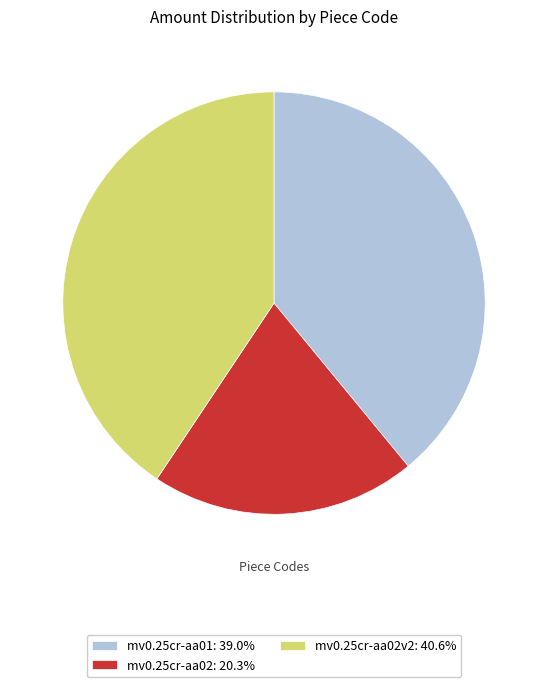

Count the number of slices in the pie.

3